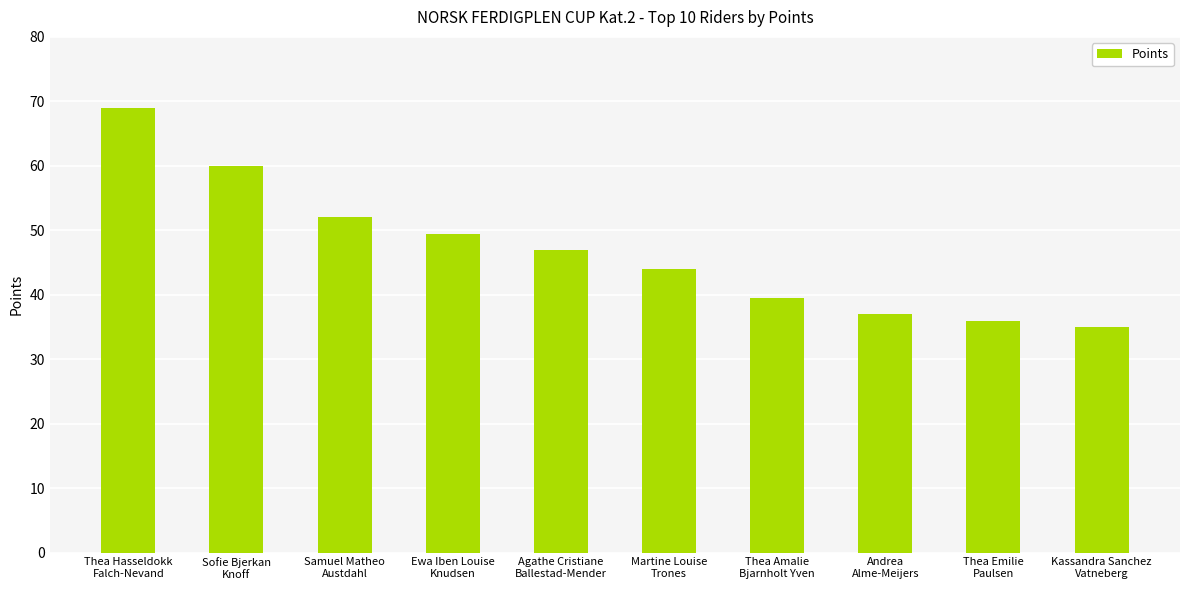

What is the value of the 5th bar from the left?

47.0